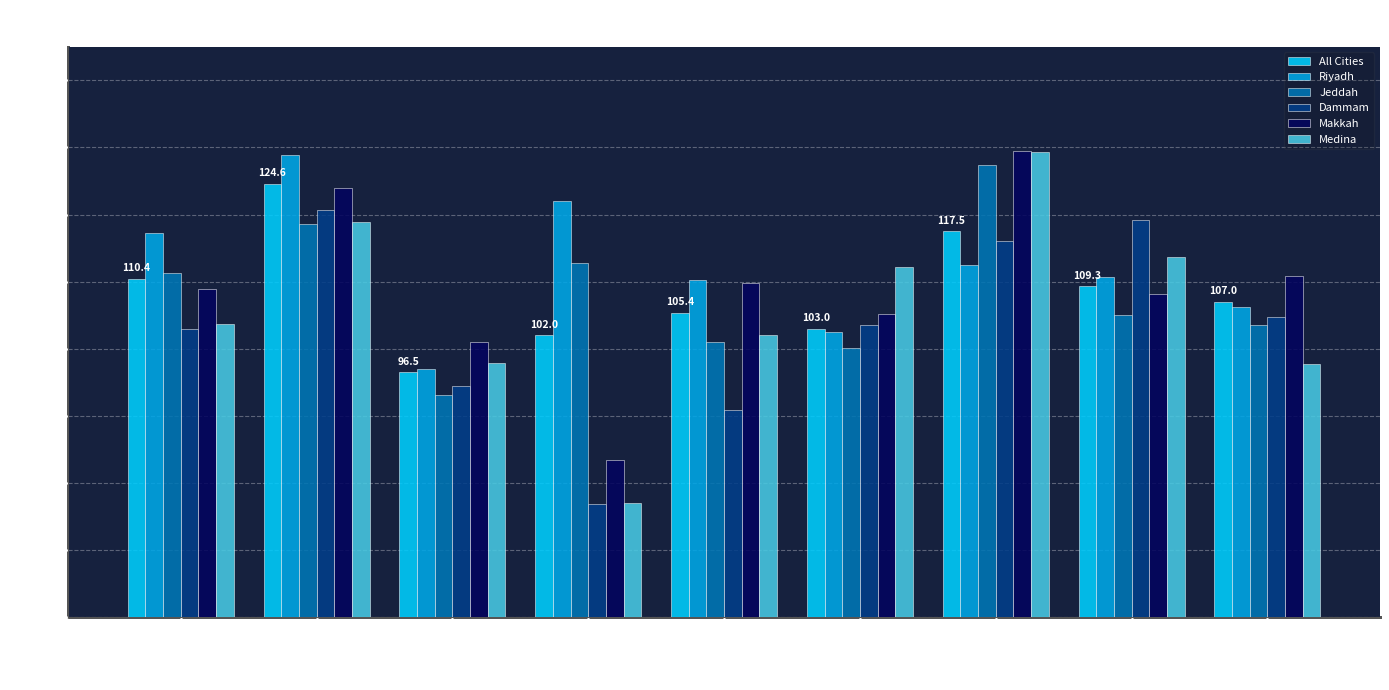

What is the total value across all series at General Index?

654.6